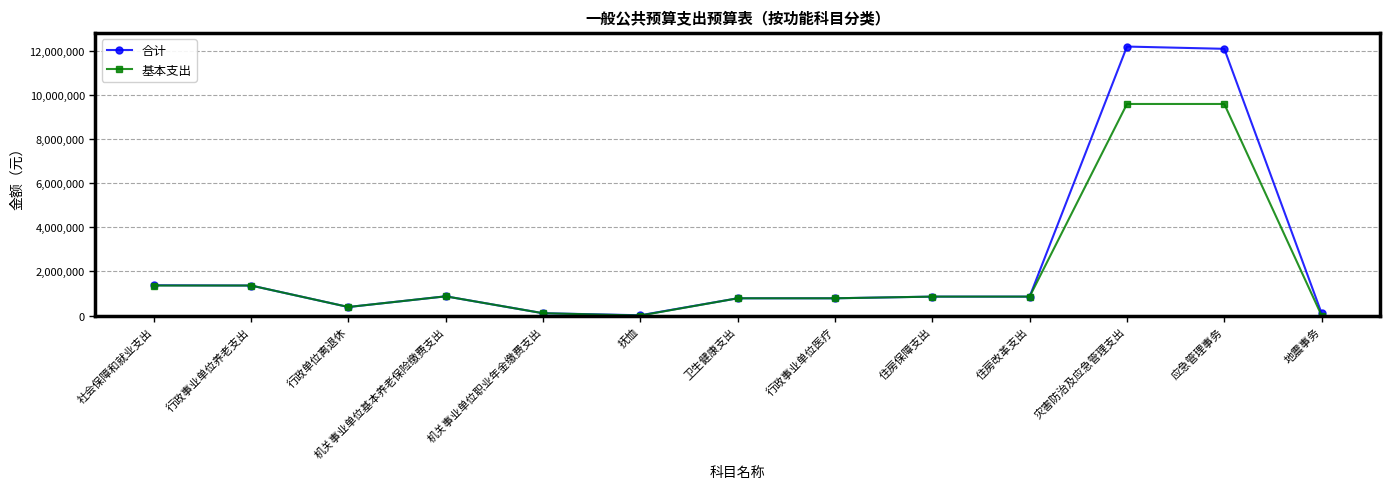

What position from the left is 机关事业单位基本养老保险缴费支出?

4